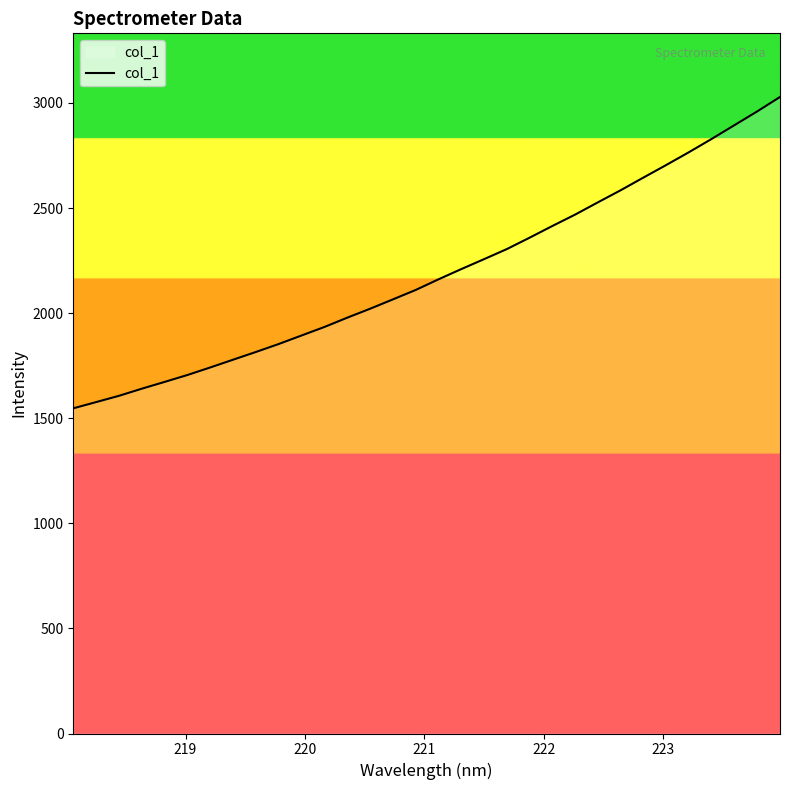

What is the greatest value displayed?

3028.6